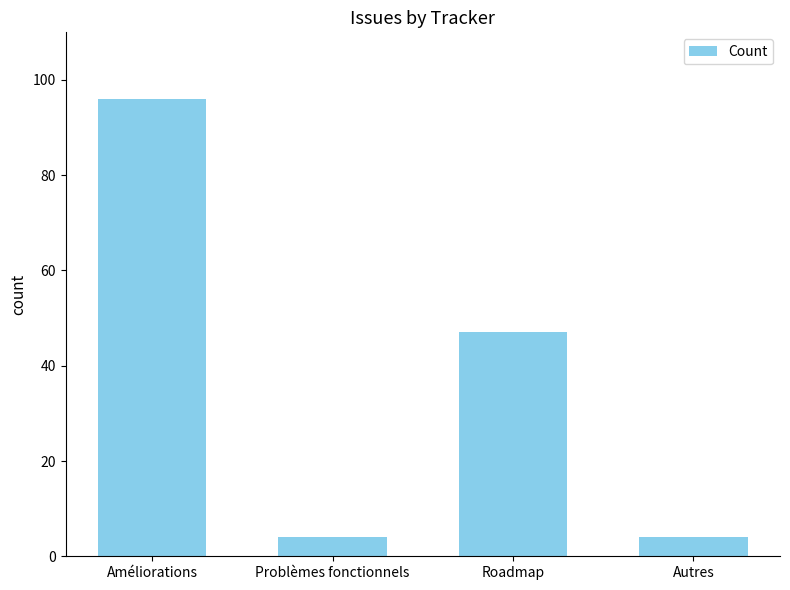

What is the label of the 1st bar from the left?

Améliorations